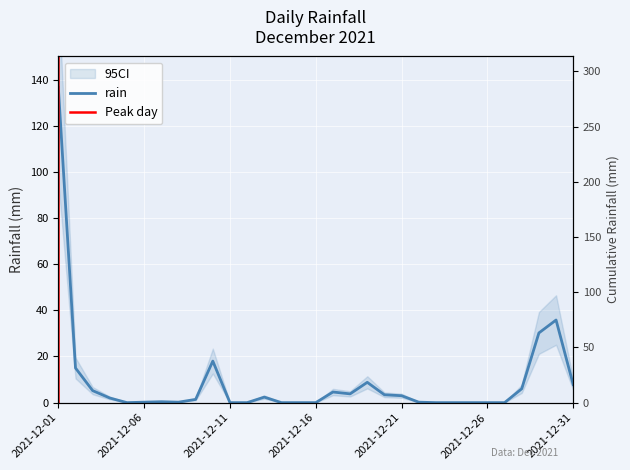

What is the average value?

9.2